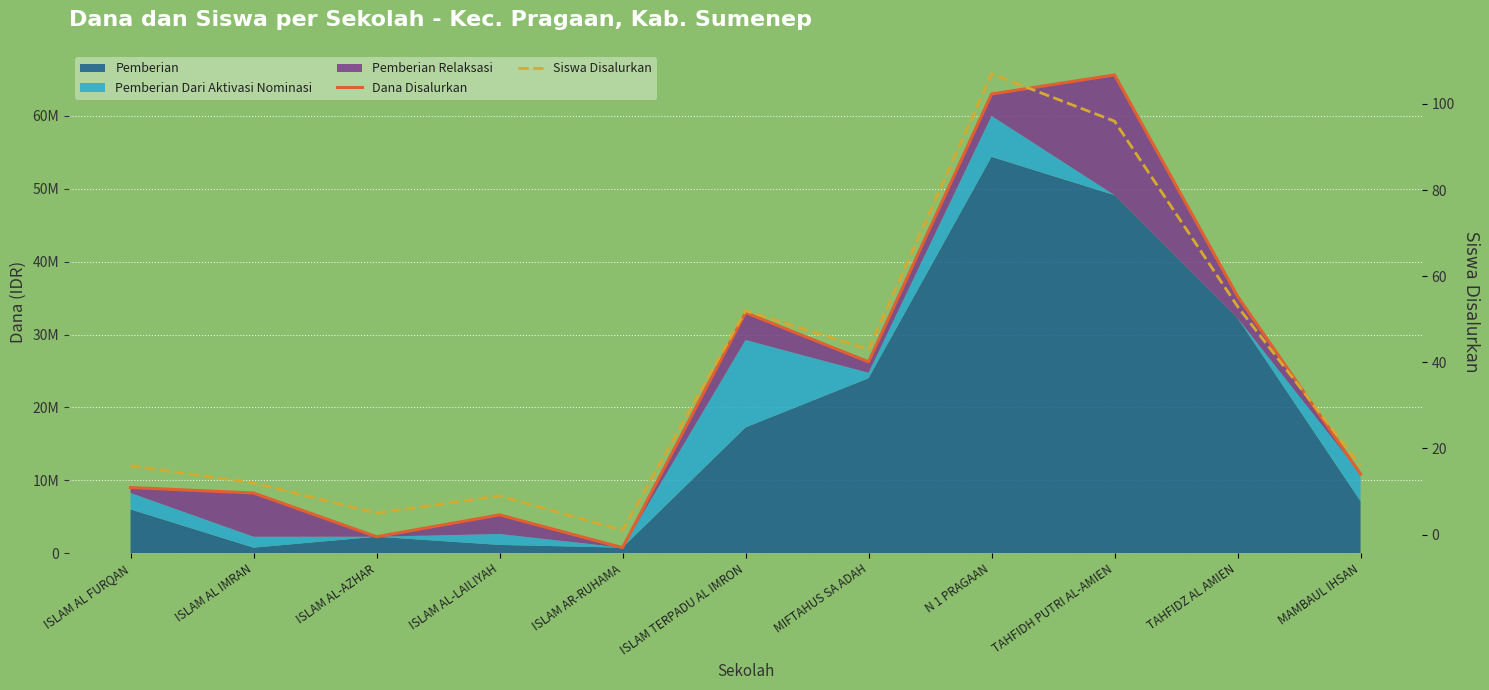

Reading left to right, extract all data points from this chart.

Dana Disalurkan: ISLAM AL FURQAN=9000000	ISLAM AL IMRAN=8250000	ISLAM AL-AZHAR=2250000	ISLAM AL-LAILIYAH=5250000	ISLAM AR-RUHAMA=750000	ISLAM TERPADU AL IMRON=33000000	MIFTAHUS SA ADAH=26250000	N 1 PRAGAAN=63000000	TAHFIDH PUTRI AL-AMIEN=65625000	TAHFIDZ AL AMIEN=35250000	MAMBAUL IHSAN=10875000
Siswa Disalurkan: ISLAM AL FURQAN=16	ISLAM AL IMRAN=12	ISLAM AL-AZHAR=5	ISLAM AL-LAILIYAH=9	ISLAM AR-RUHAMA=1	ISLAM TERPADU AL IMRON=52	MIFTAHUS SA ADAH=43	N 1 PRAGAAN=107	TAHFIDH PUTRI AL-AMIEN=96	TAHFIDZ AL AMIEN=53	MAMBAUL IHSAN=16